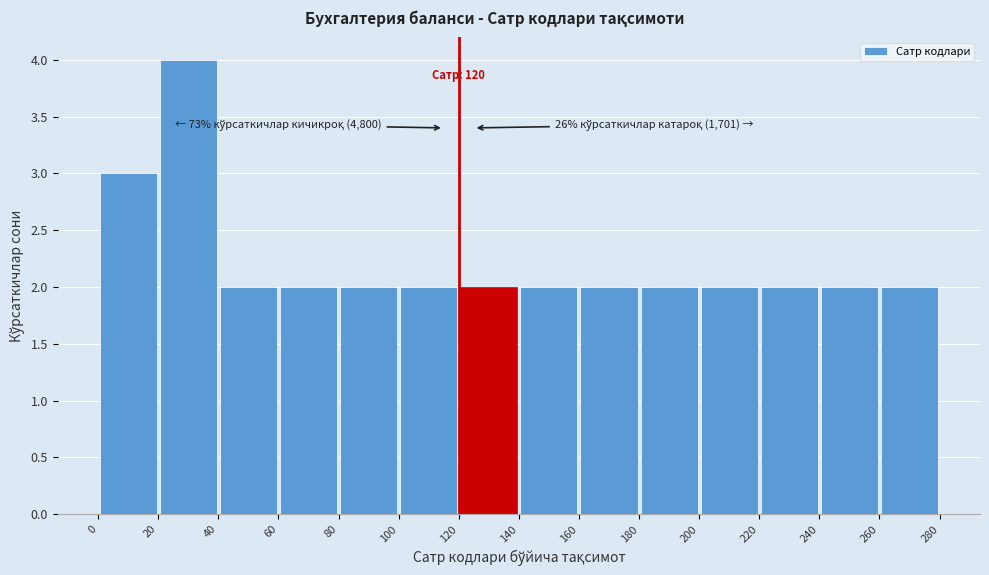

Which range on the x-axis has the tallest bar?

20 to 40